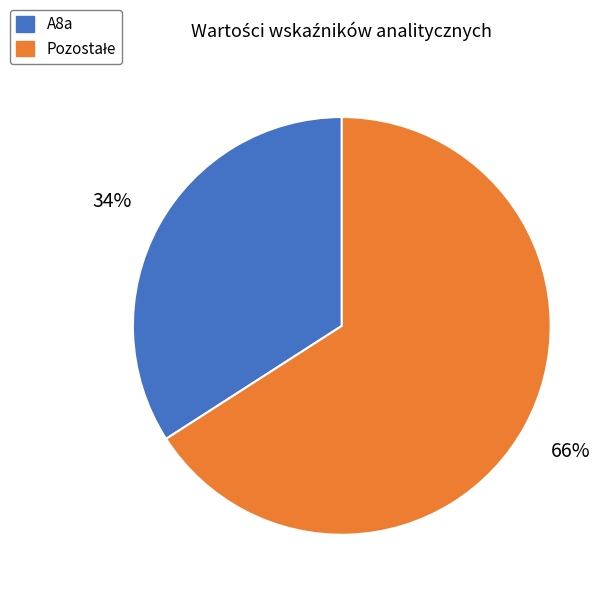

The A8a slice represents 34% of the pie. True or false?

True